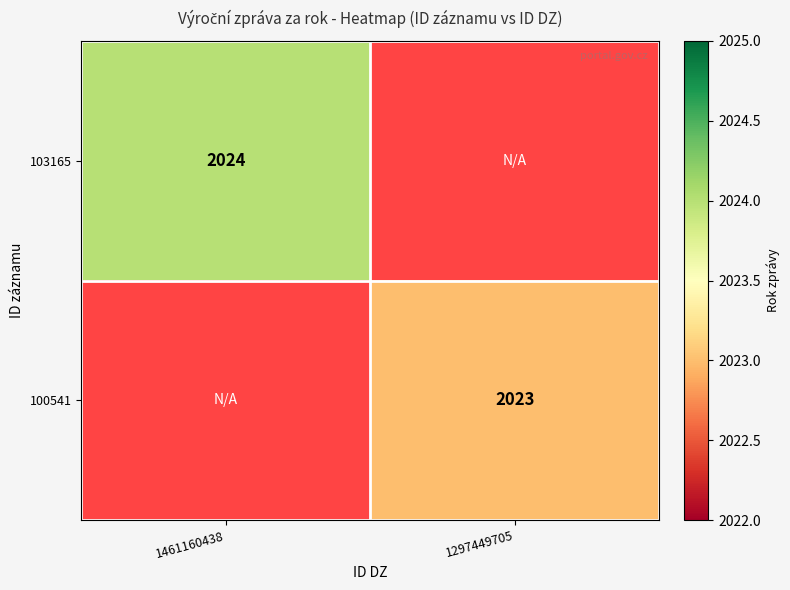

True or false: 100541 has a value of 3220 at 1297449705.

False